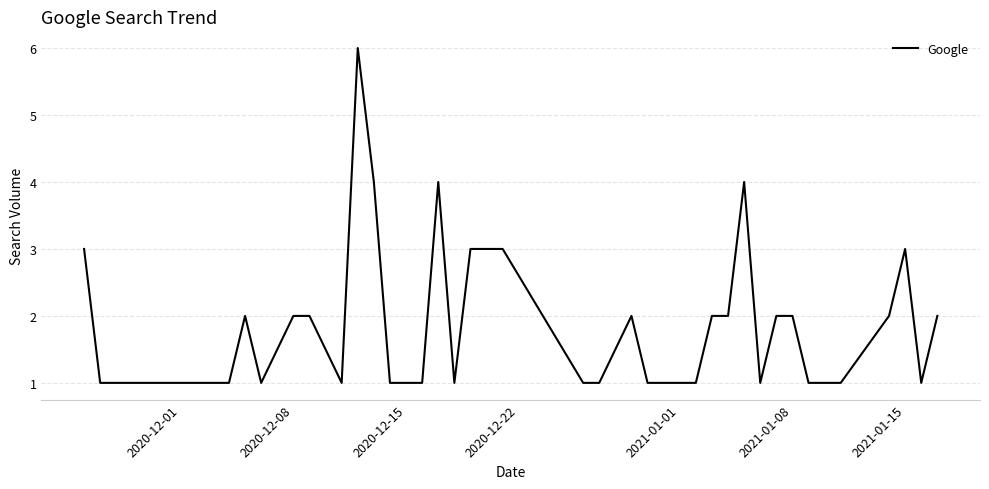

What is the maximum value shown in the chart?

6